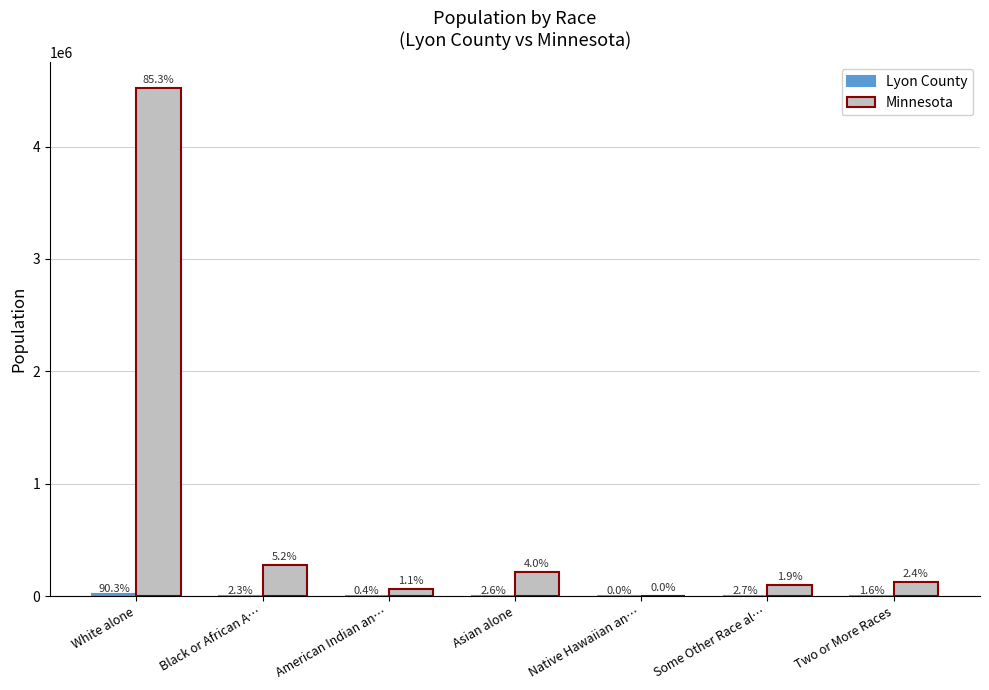

Rank the series by their maximum value, from highest to lowest.

Minnesota, Lyon County